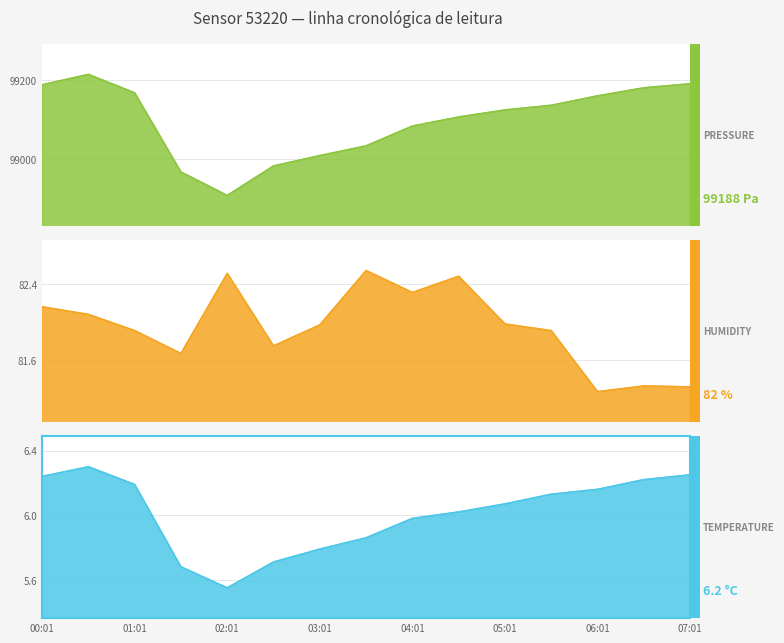

How many categories are shown in the chart?

15